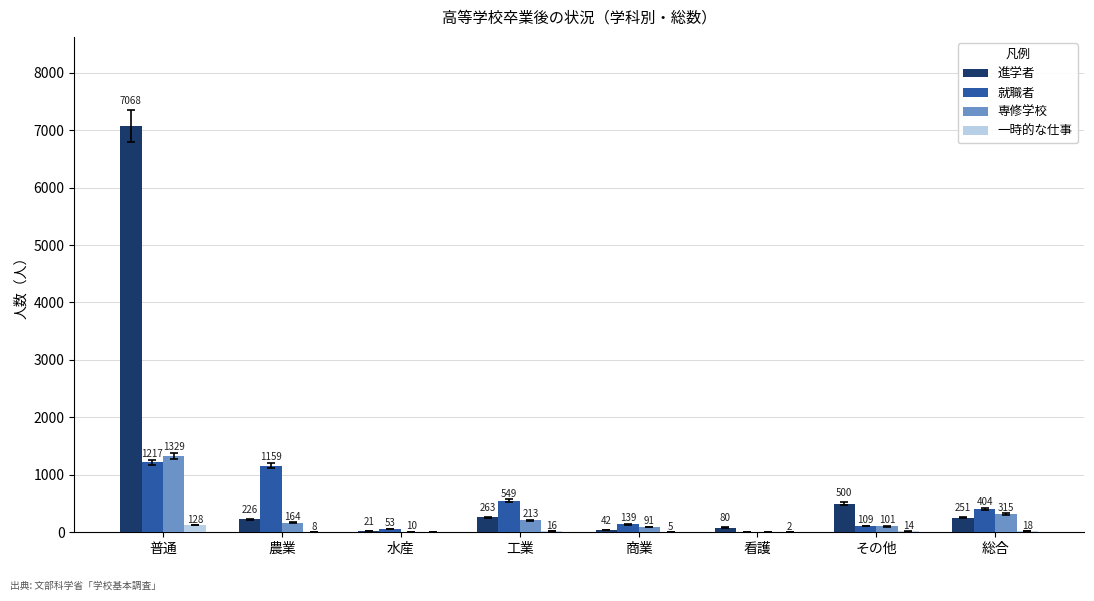

Read the 就職者 value at 普通.

1217